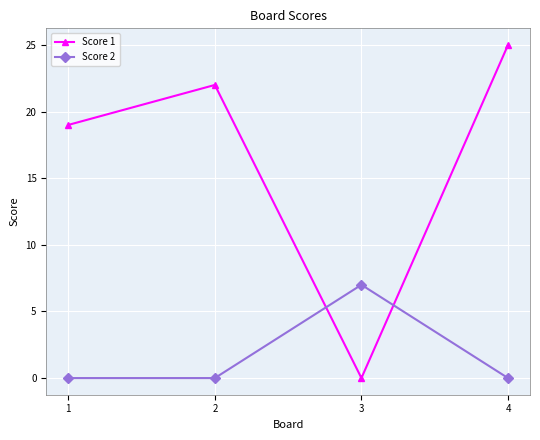

Where do Score 2 and Score 1 first cross each other?

2 and 3